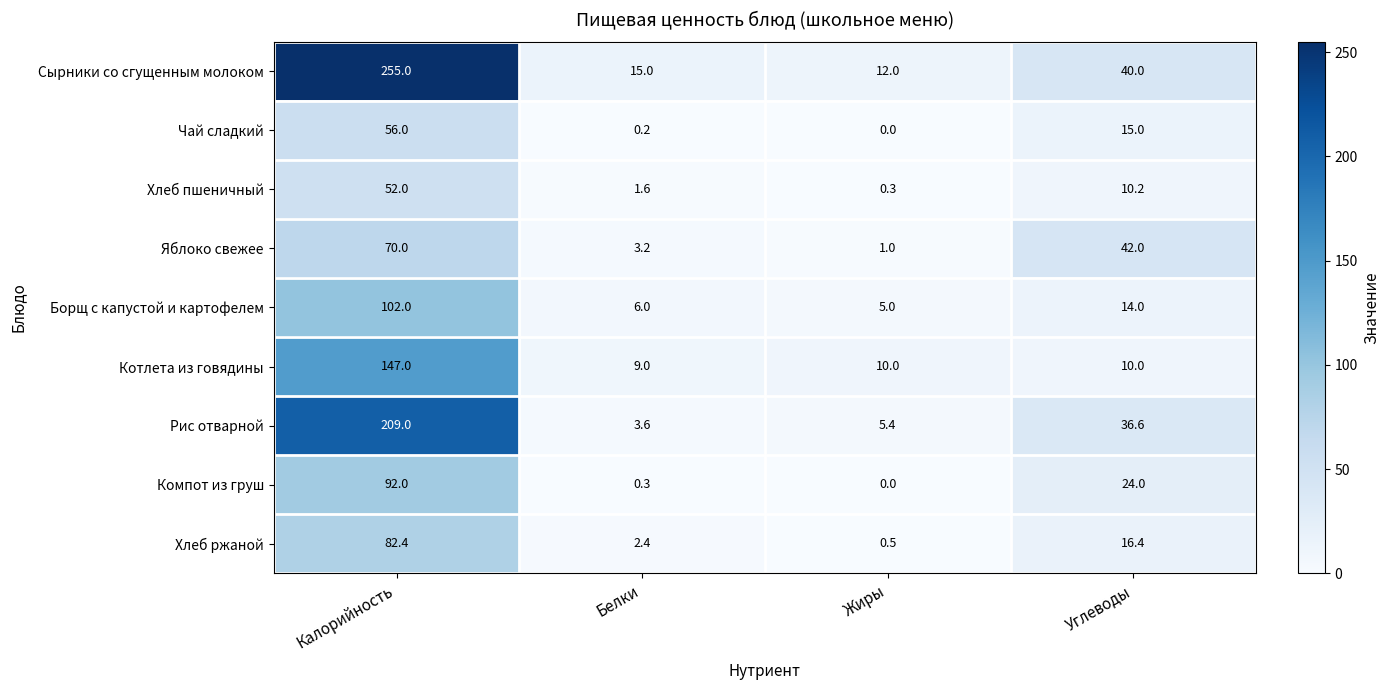

What is the sum of the Котлета из говядины values at Жиры and Калорийность?

157.0